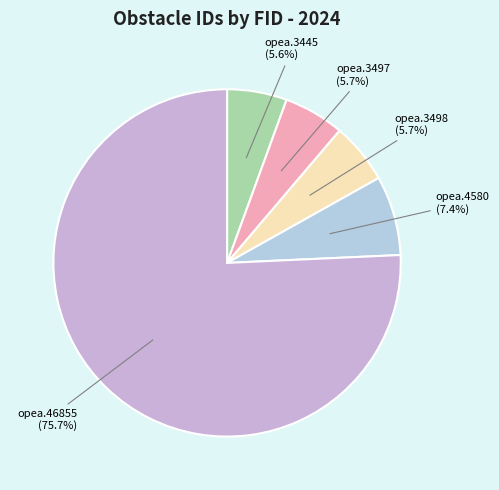

Between opea.4580 and opea.3498, which is larger?

opea.4580